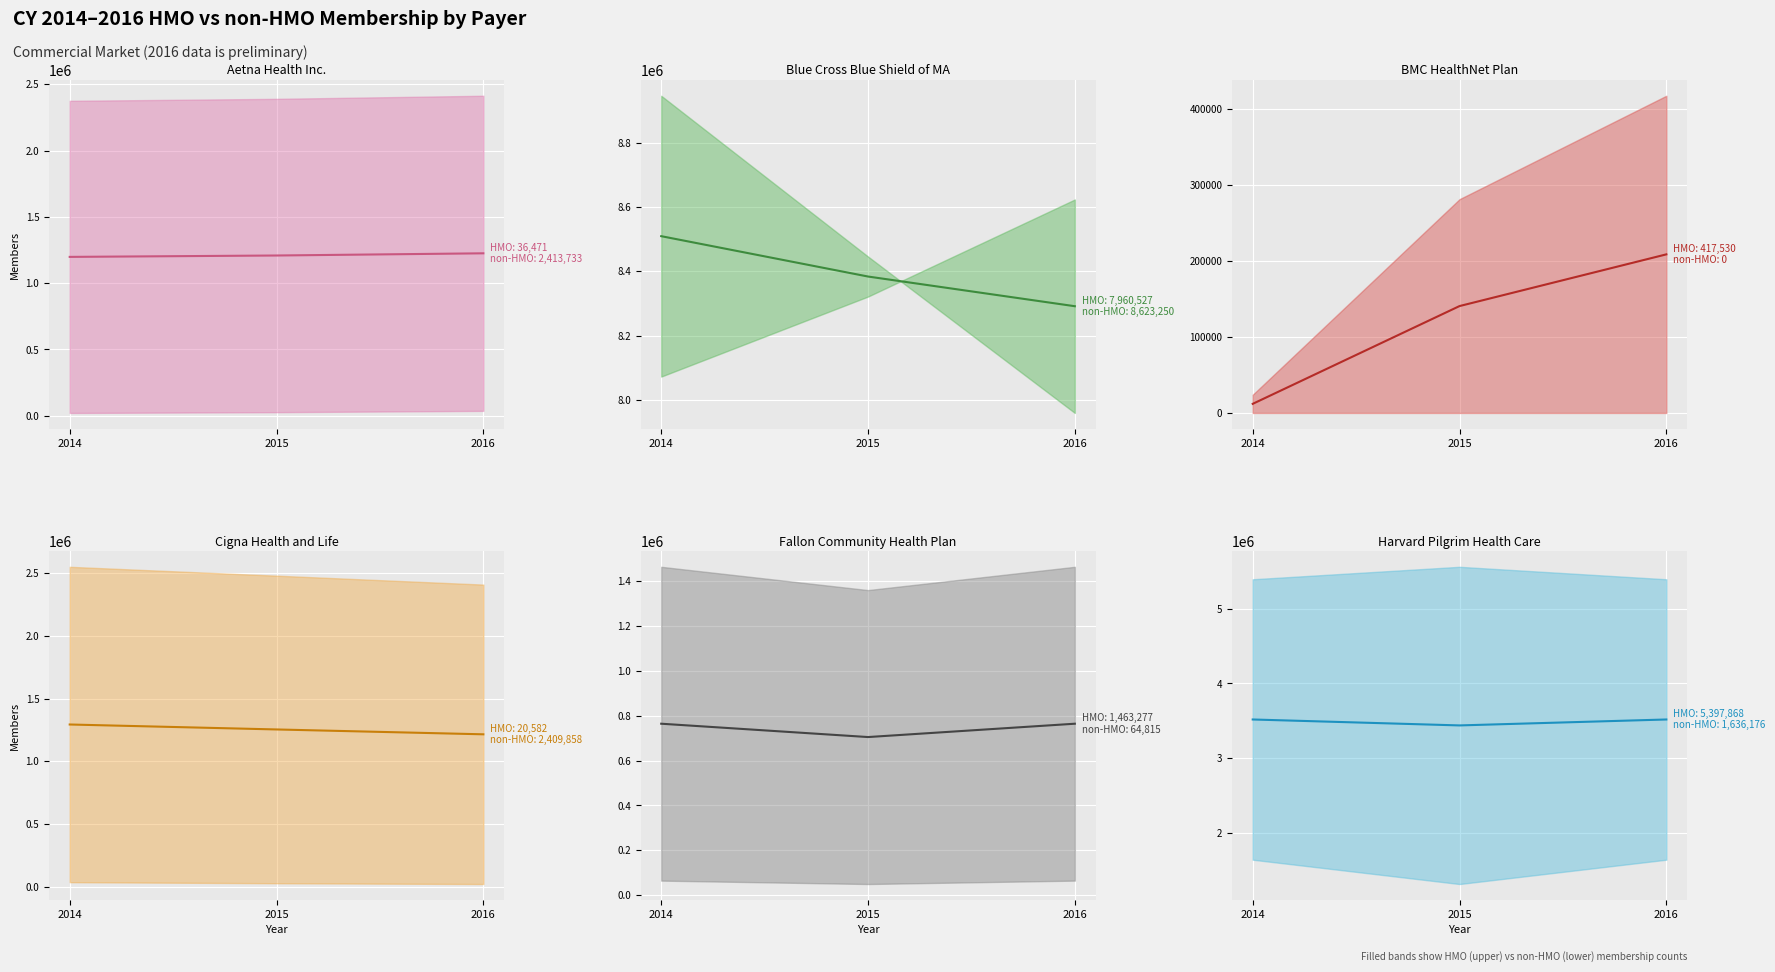

Rank the categories by value from lowest to highest.

2015, 2014, 2016